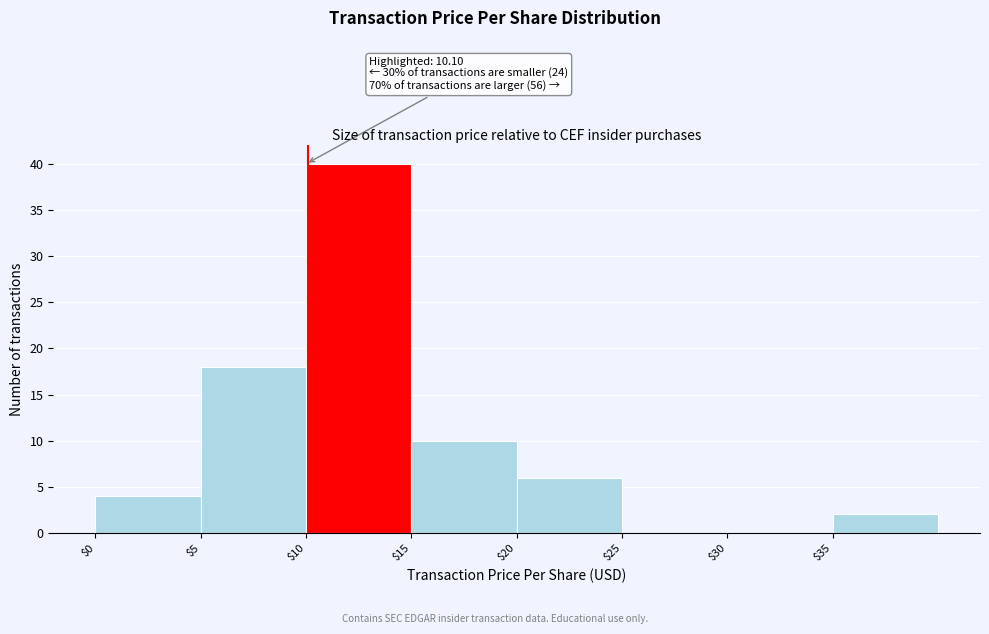

Over which range of the x-axis is the bar tallest?

10 to 15